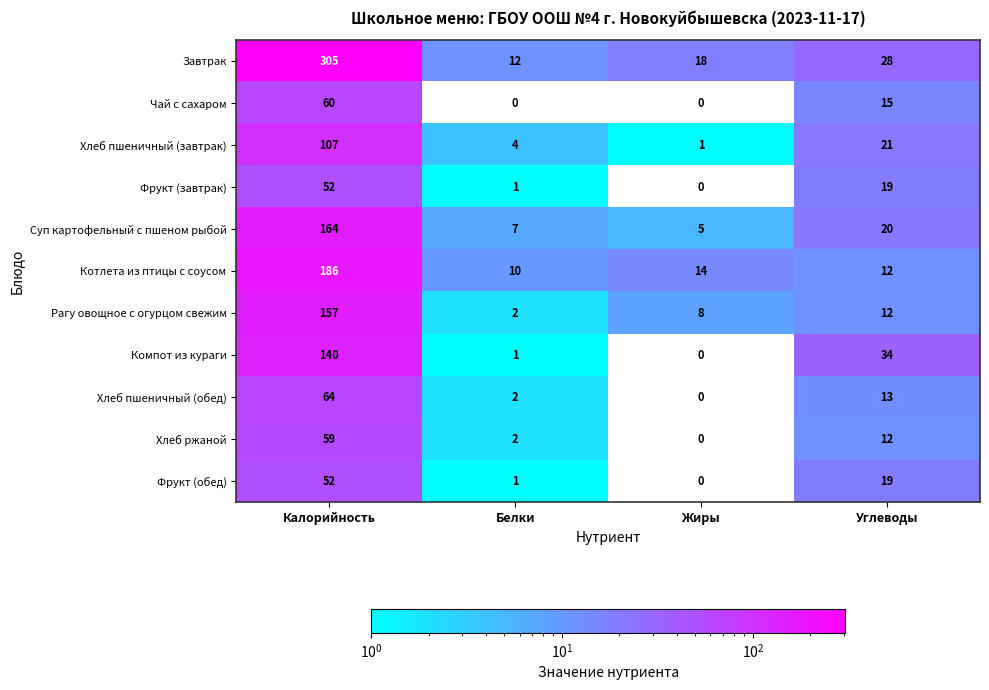

Is it true that Фрукт (завтрак) equals 19 at Углеводы?

True